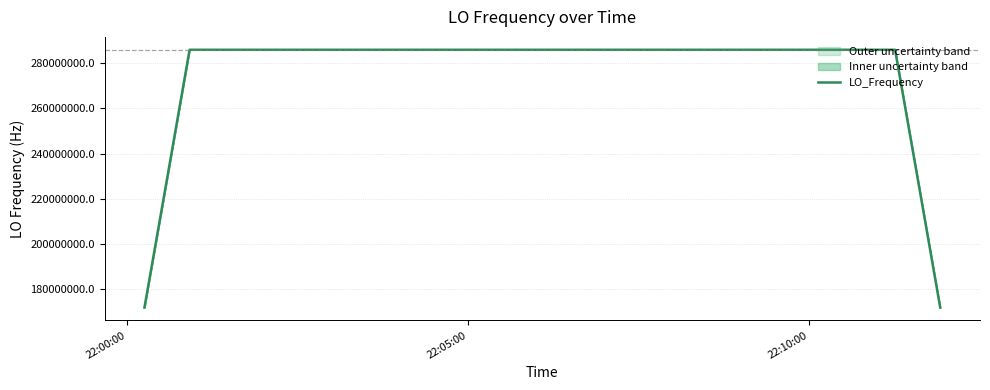

What is the highest value of the LO_Frequency series?

286047000.8